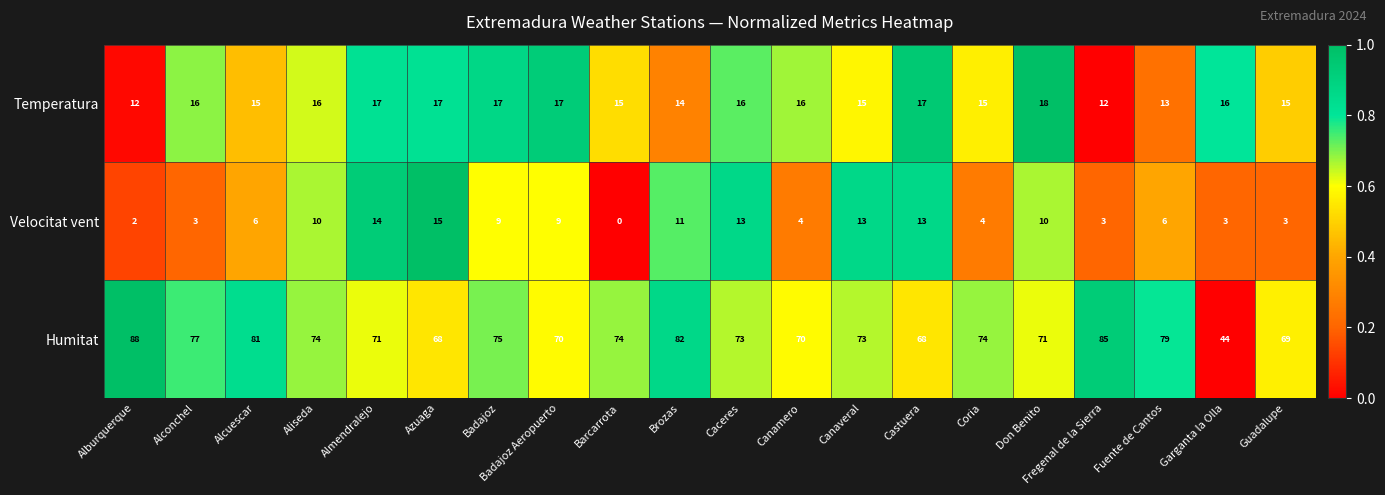

What is the difference between the Velocitat vent values at Alconchel and Azuaga?

12